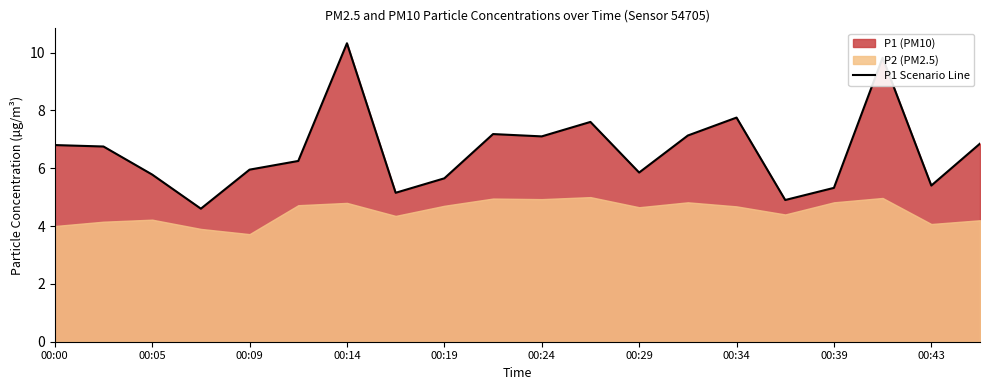

What is the minimum value shown in the chart?

4.6